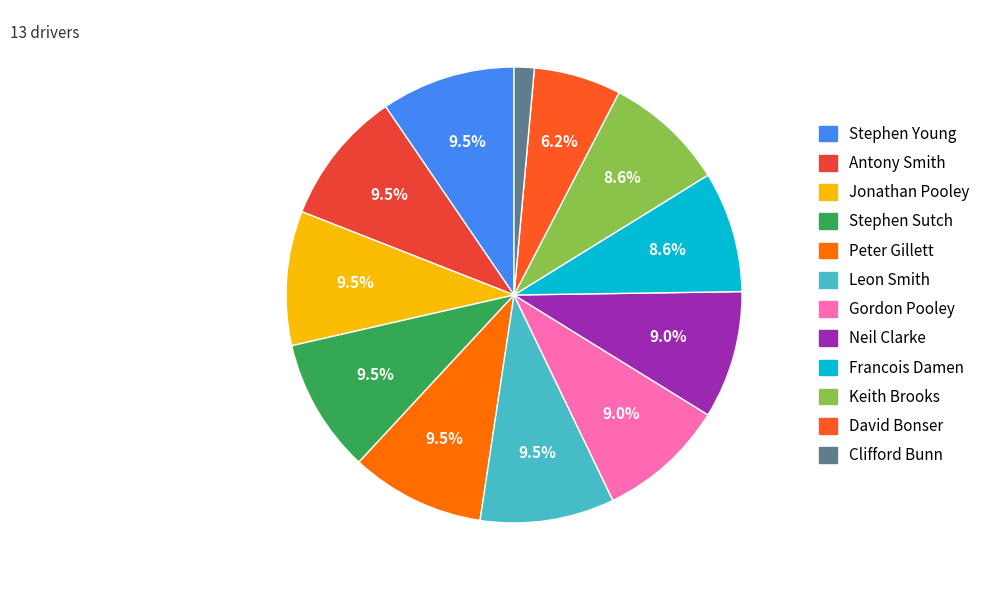

Does Stephen Young account for over 50% of the chart?

No